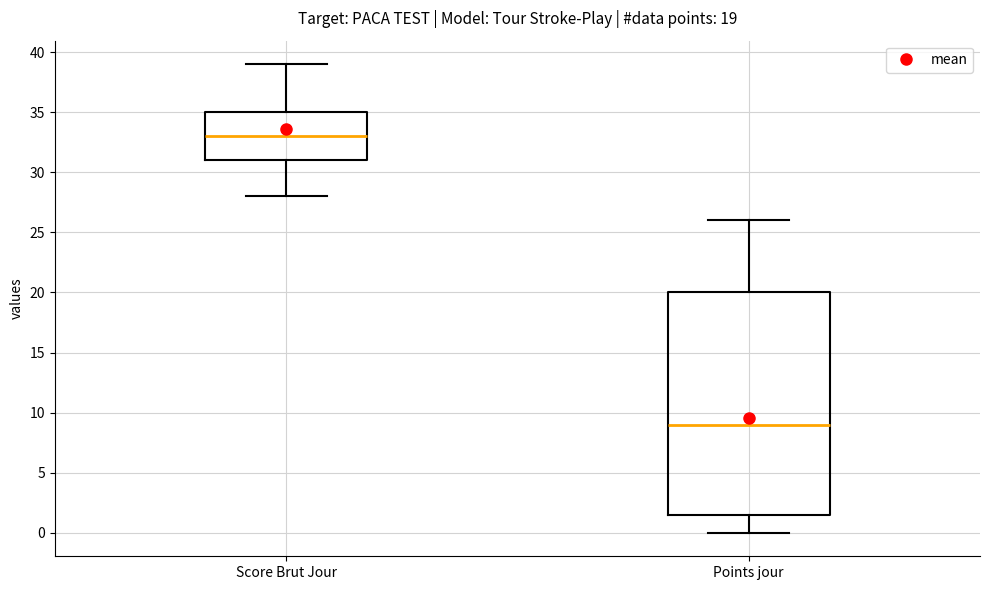

Which box's median line is the highest?

Score Brut Jour